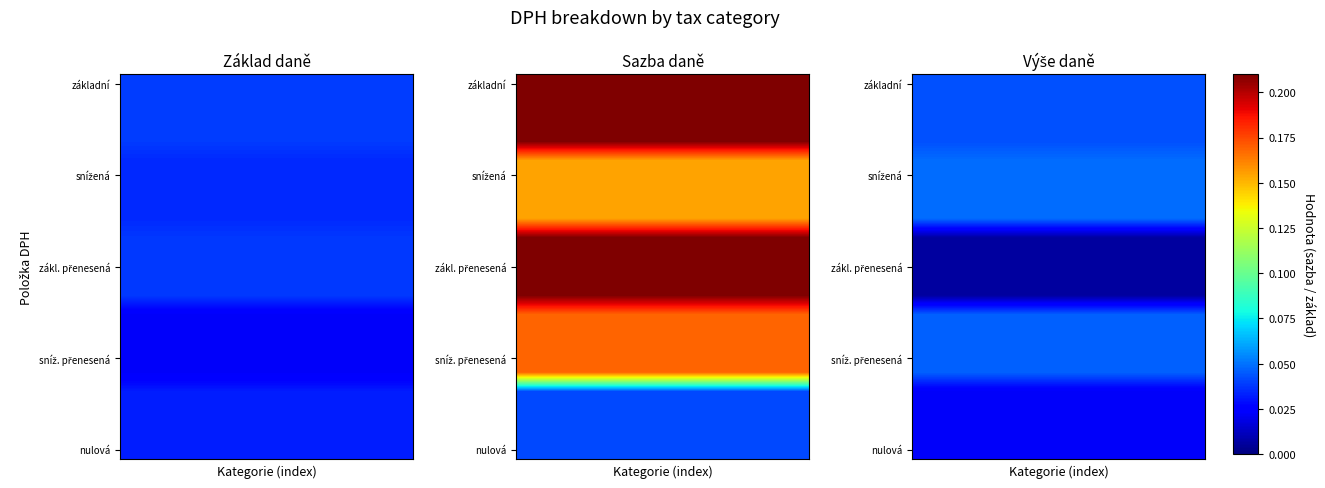

At how many categories does at least one series exceed 0?

8